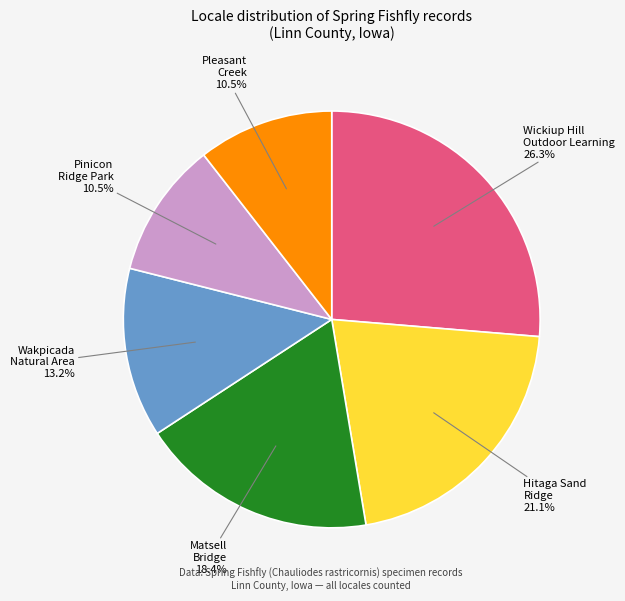

Does any single category account for the majority?

No